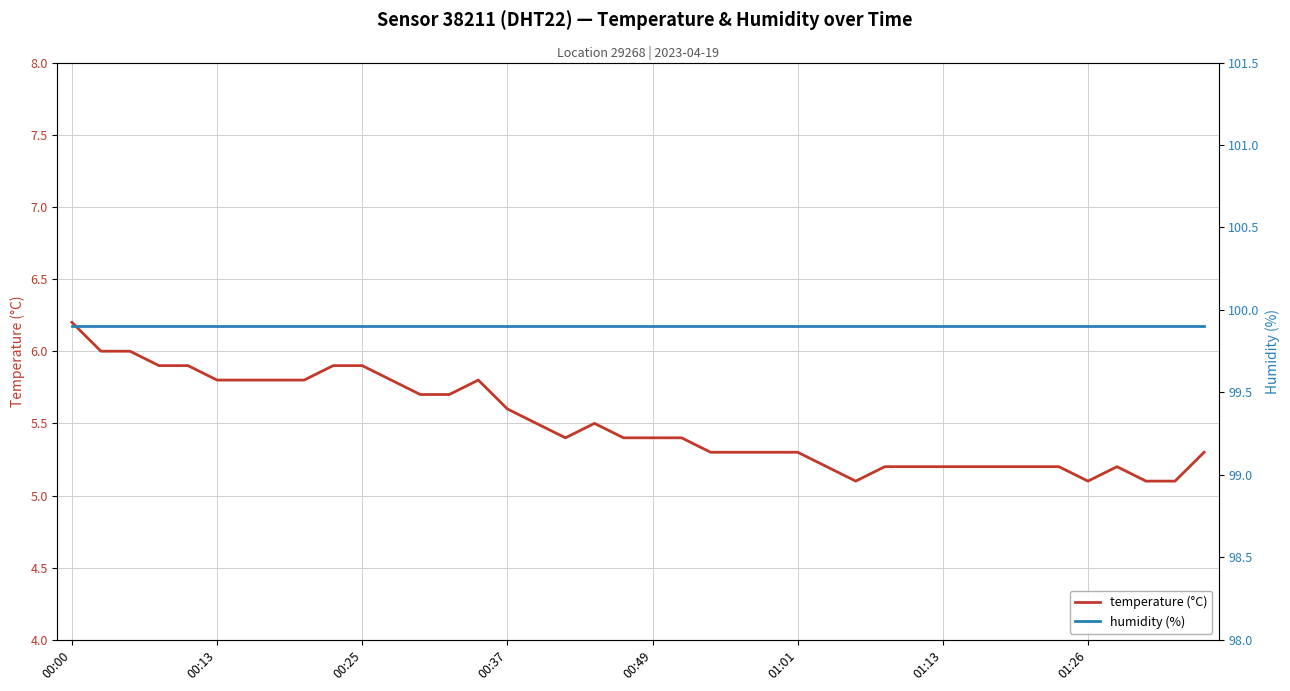

What is the difference between the maximum and second lowest values in the temperature (°C) series?

1.1